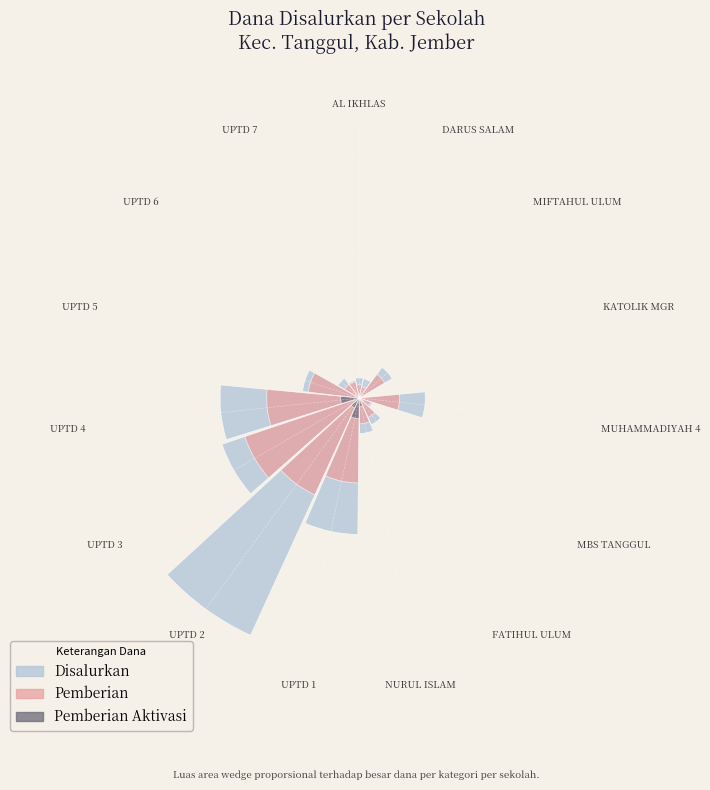

Rank the series at UPTD 4 from lowest to highest value.

Pemberian Aktivasi, Pemberian, Disalurkan